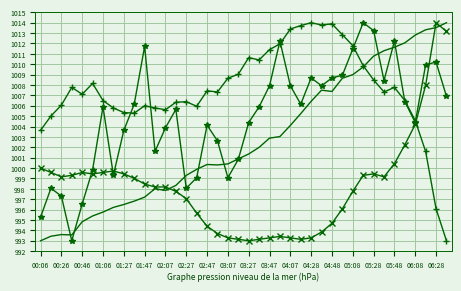

What is the greatest value displayed?

1014.0